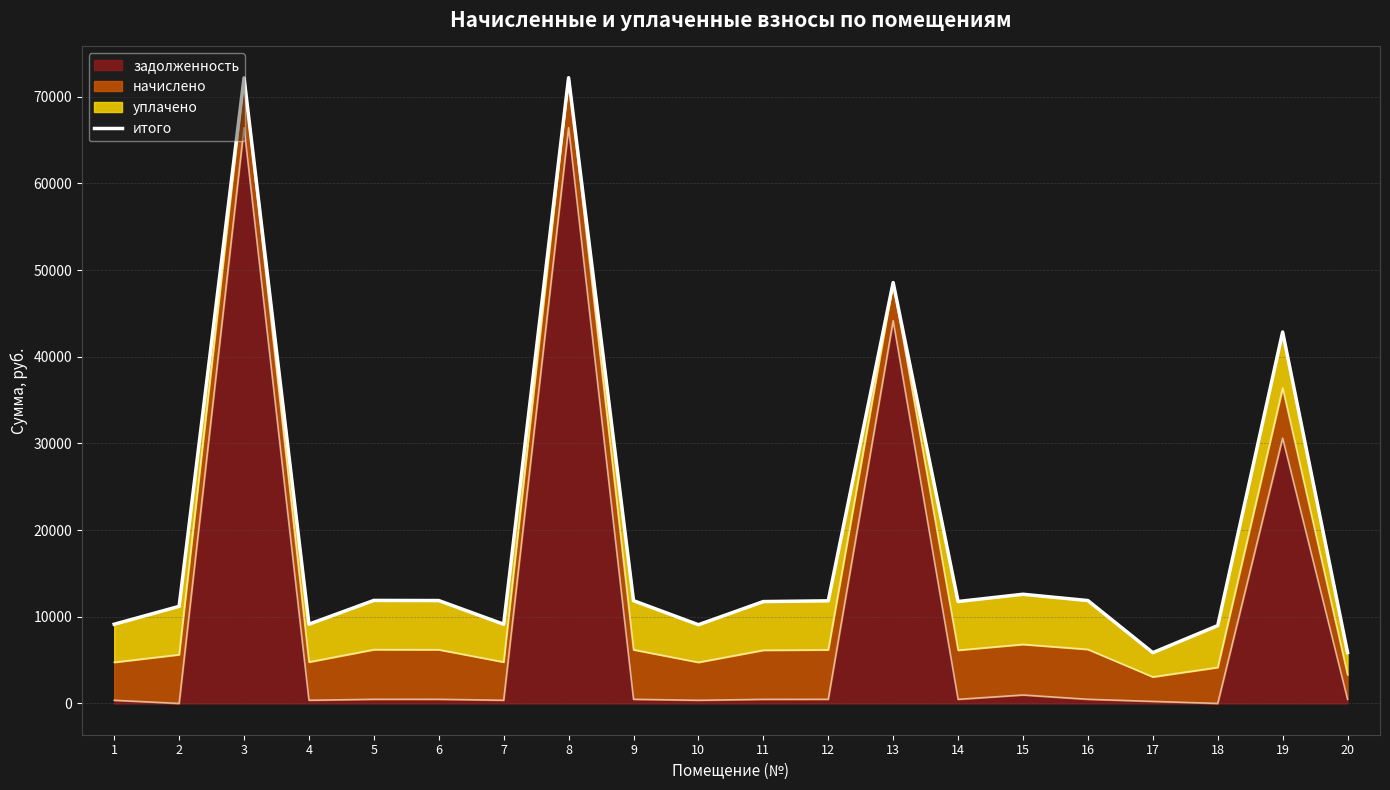

The chart shows a value of 5867.4 at 20. True or false?

True